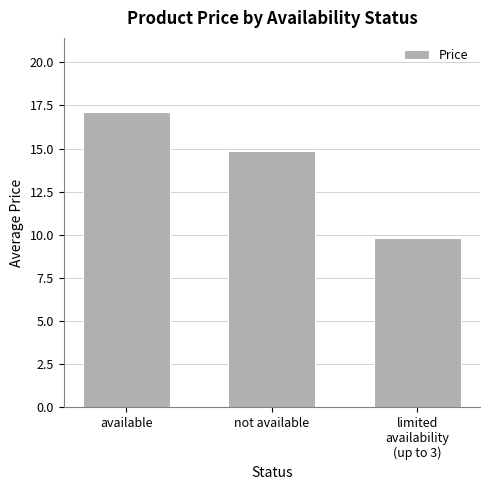

Reading left to right, what are all the values shown in this chart?

available=17.1	not available=14.8	limited
availability
(up to 3)=9.8